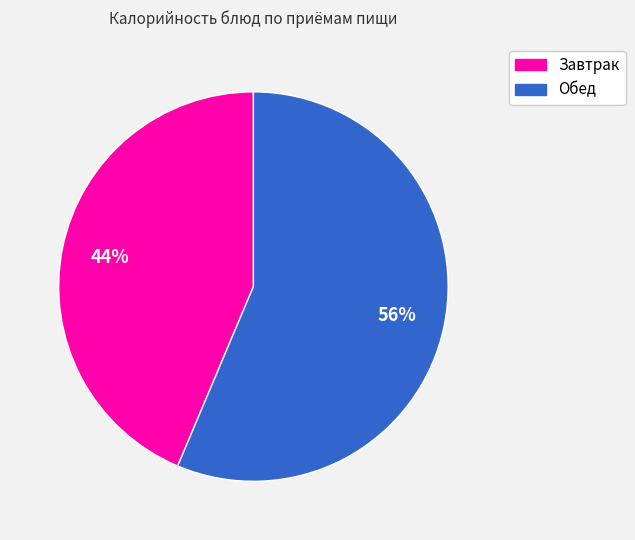

Is the sum of Завтрак and Обед greater than half?

Yes